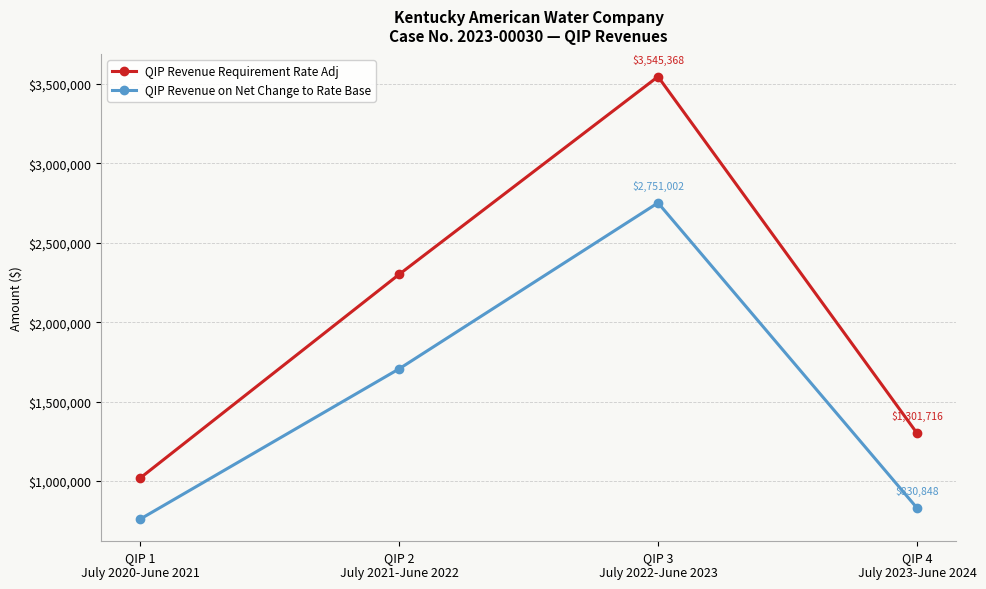

True or false: QIP Revenue on Net Change to Rate Base has more than 0 interior local peaks.

True